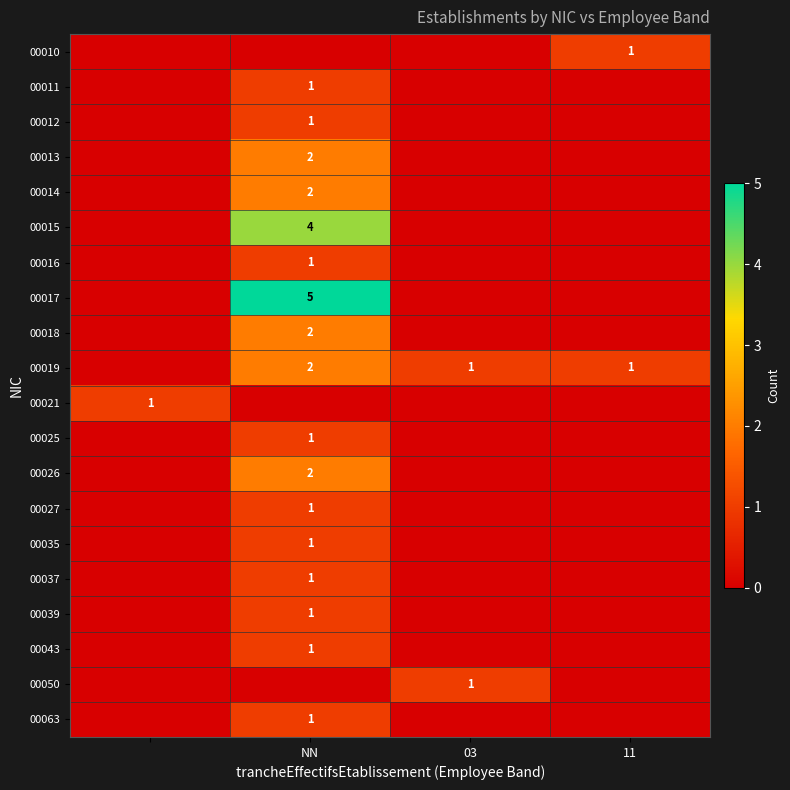

The value of 00012 at NN is 1. True or false?

True